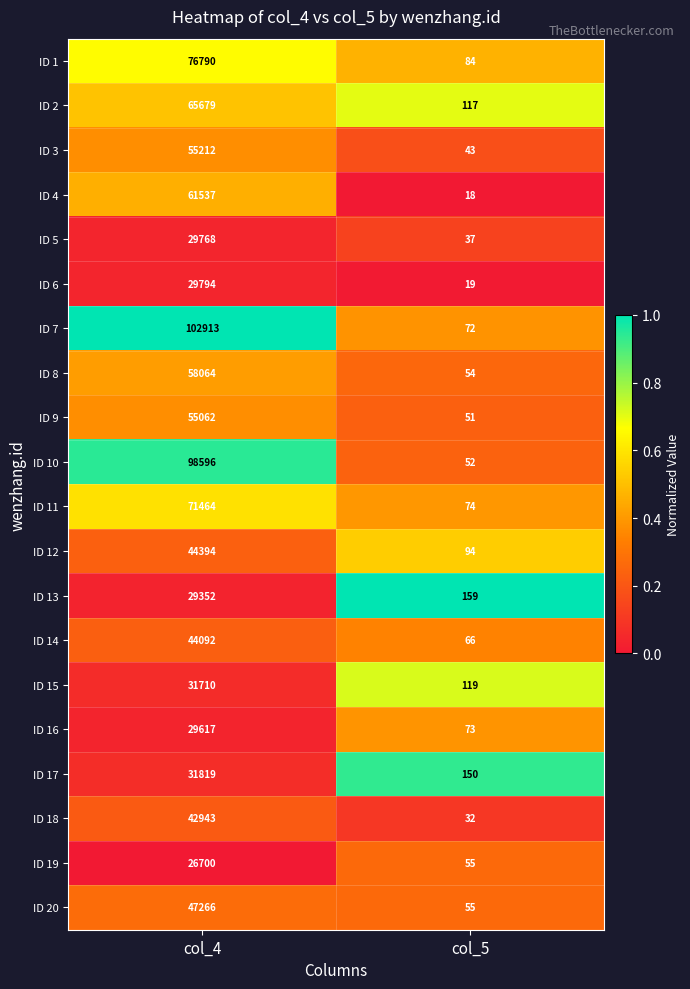

What is the difference between the maximum and minimum values in the ID 4 series?

61519